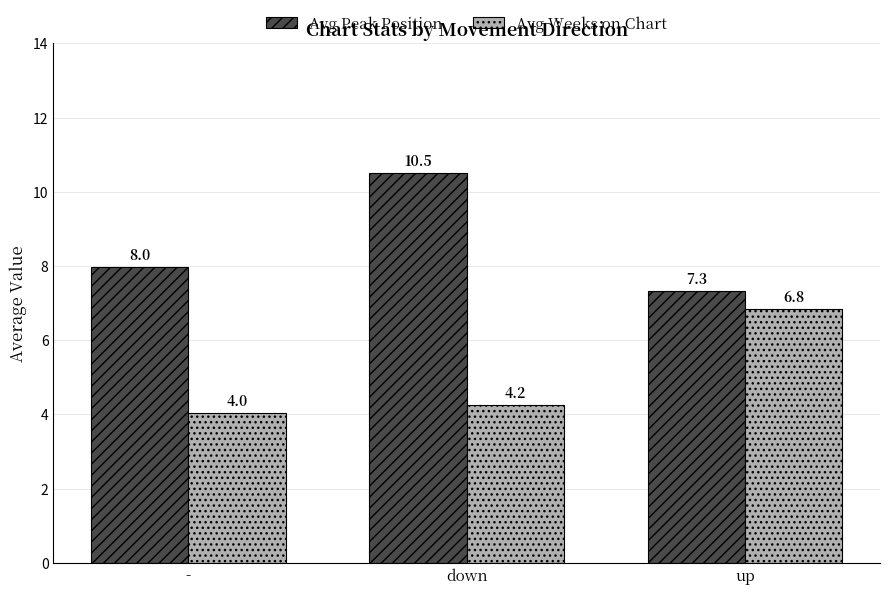

Which series has the largest range (max minus min)?

Avg Peak Position